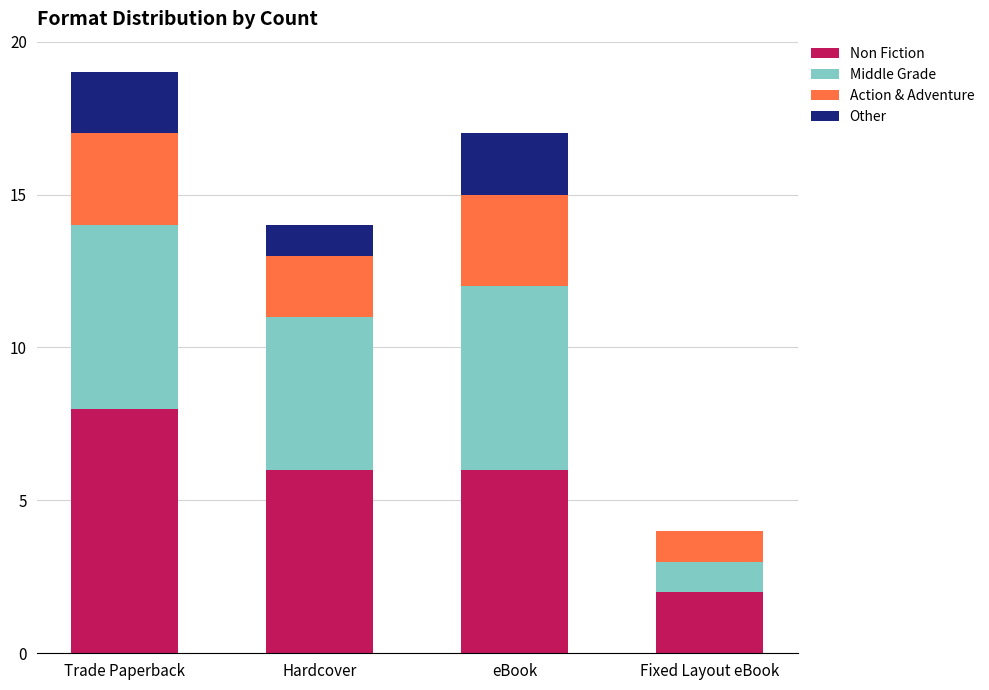

Are the bars horizontal?

No